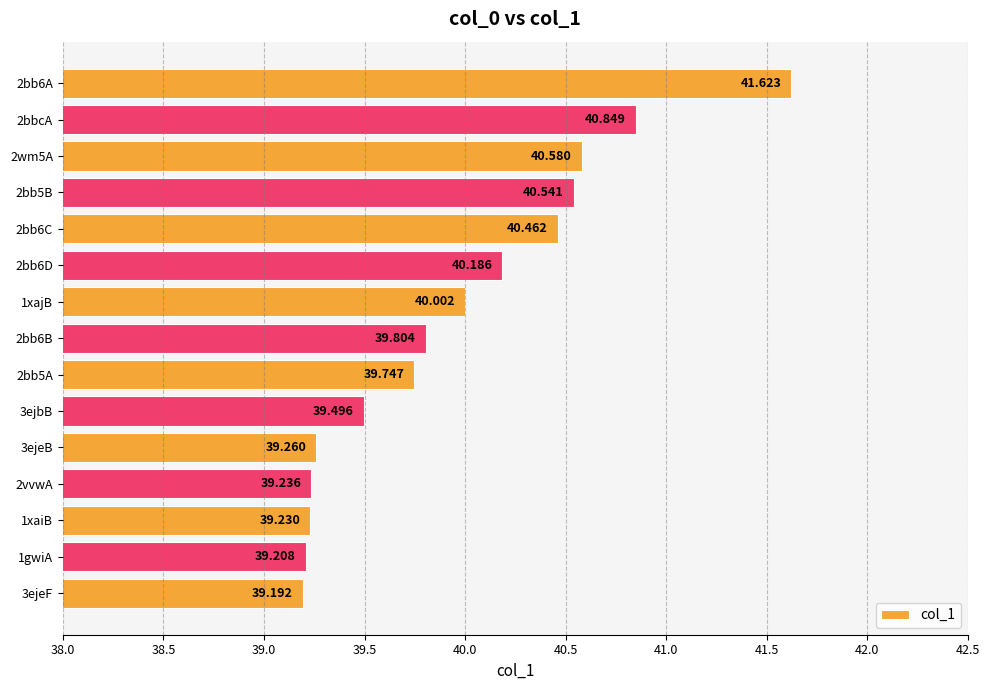

How many data points does each series have?

15